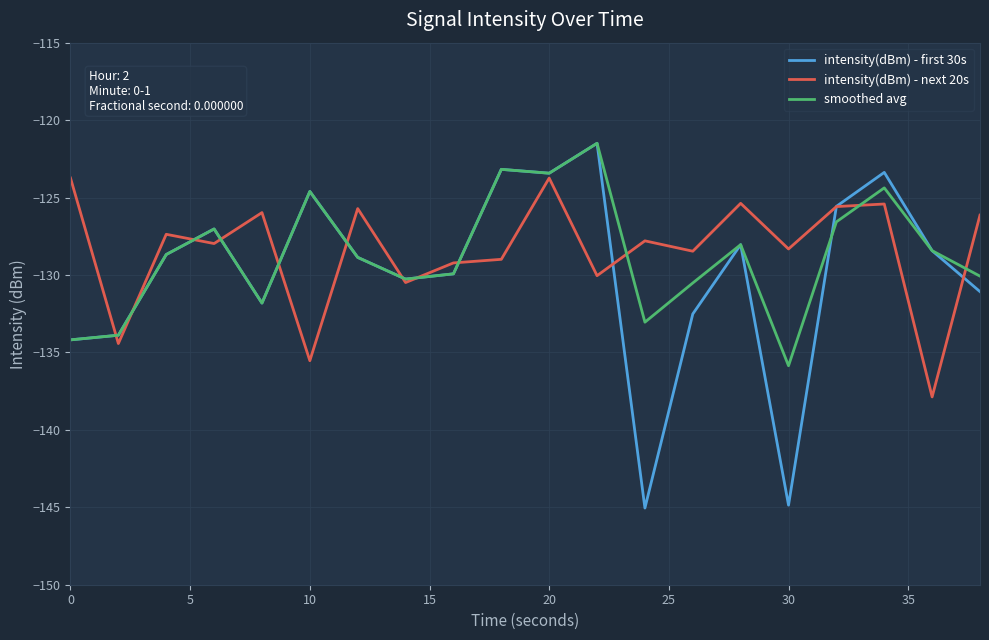

What is the maximum value for intensity(dBm) - first 30s?

-121.5